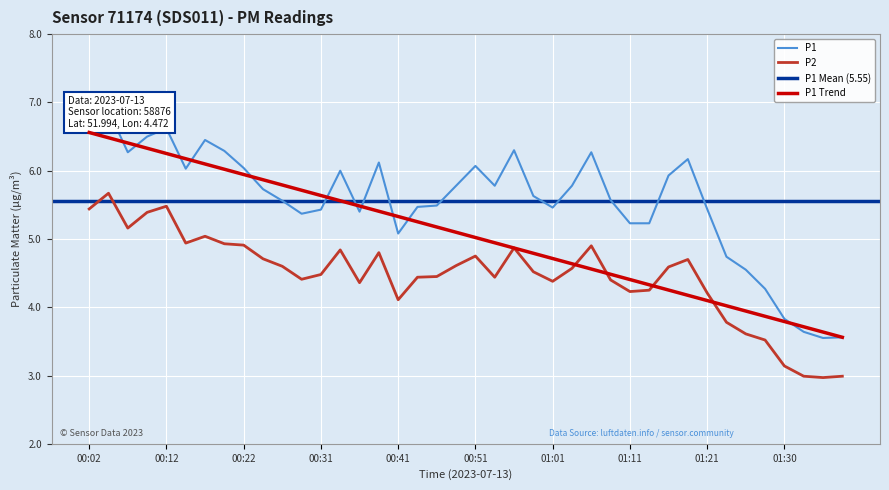

What is the minimum value for P2?

3.0